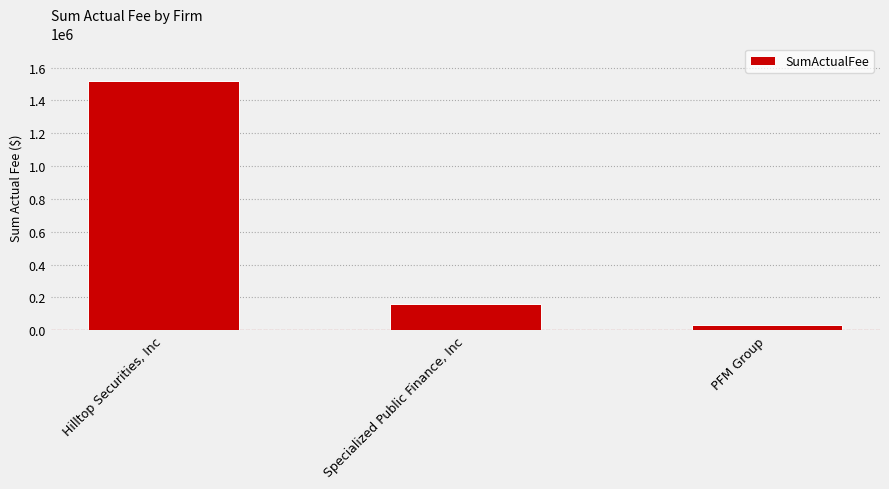

The chart shows a value of 33500.0 at PFM Group. True or false?

True